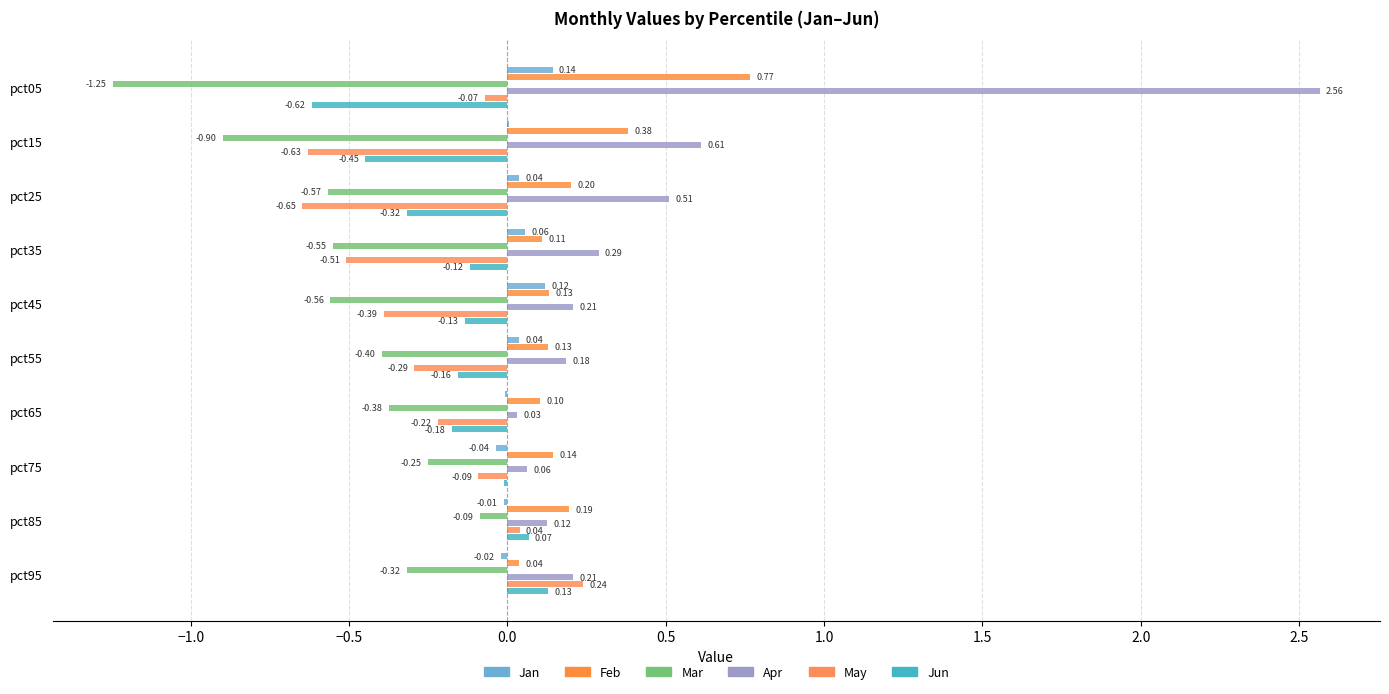

What is the sum of all Feb values?

2.2